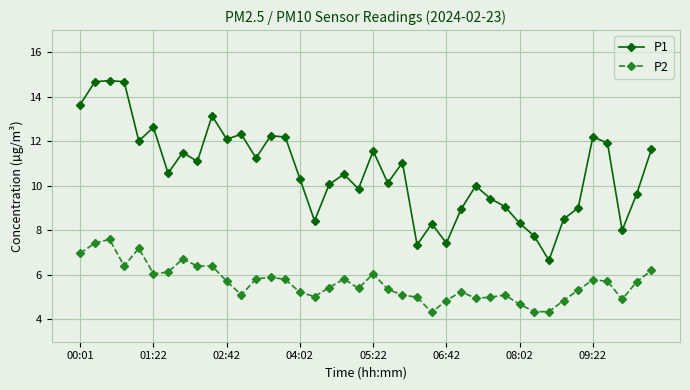

True or false: P1 and P2 intersect in this chart.

False